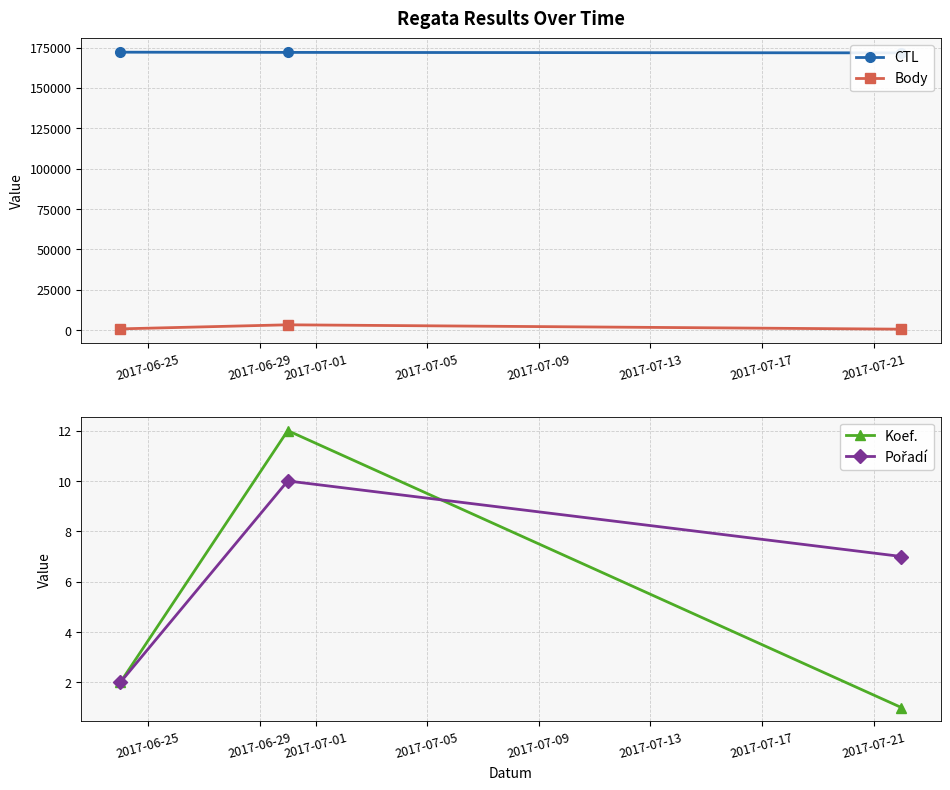

What is the difference between the highest and lowest values at 2017-06-29?

171993